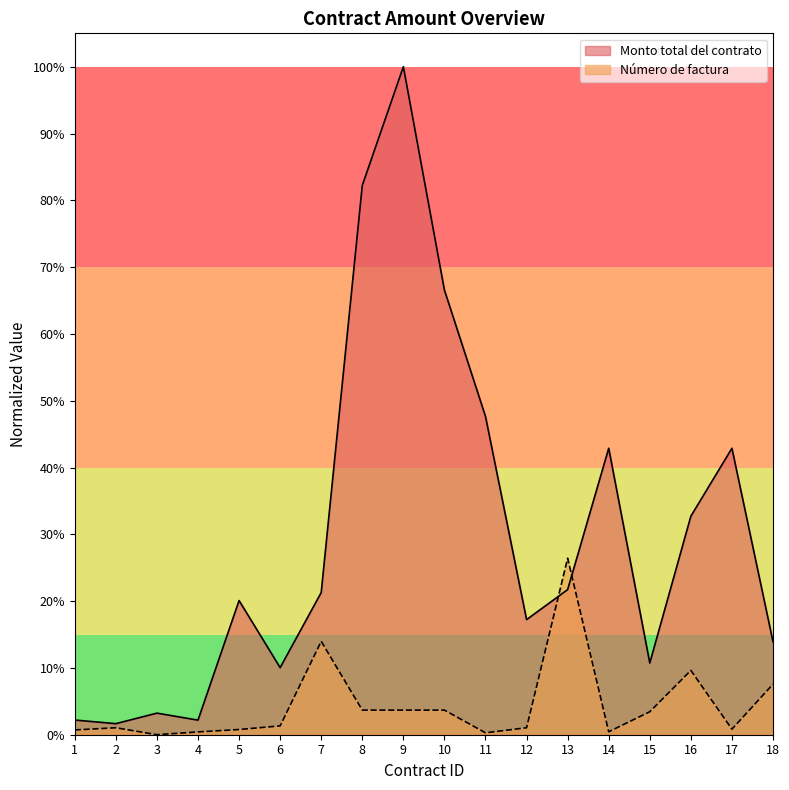

Between which two adjacent categories do Monto total del contrato and Número de factura first intersect?

12 and 13